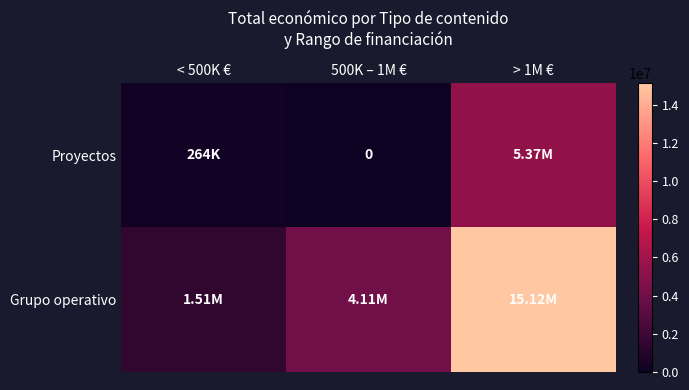

Which series changed the most between < 500K € and 500K – 1M €?

Grupo operativo